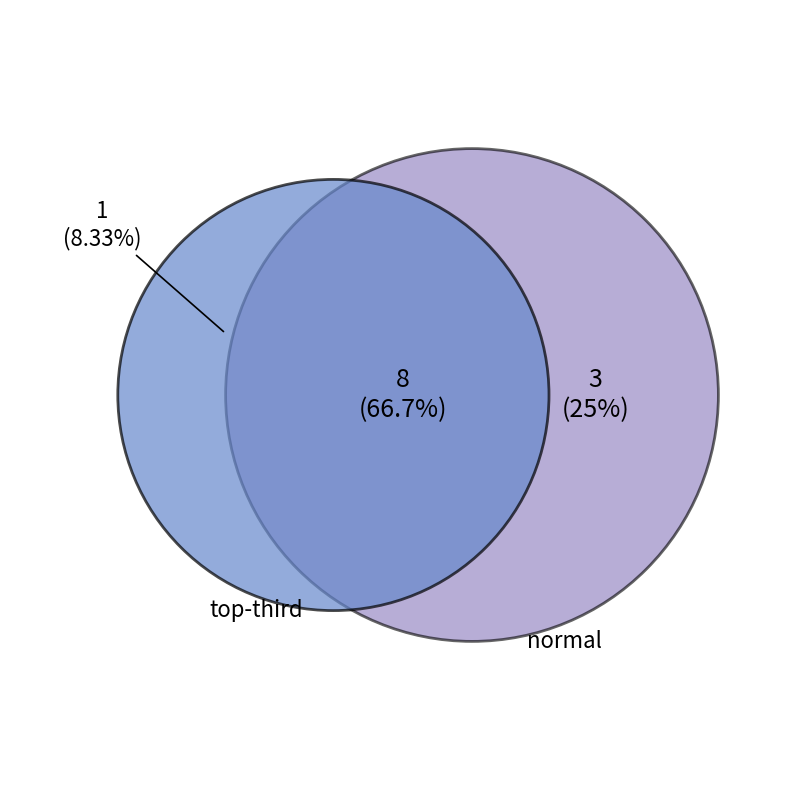

Is Period 10 the majority of the pie?

No